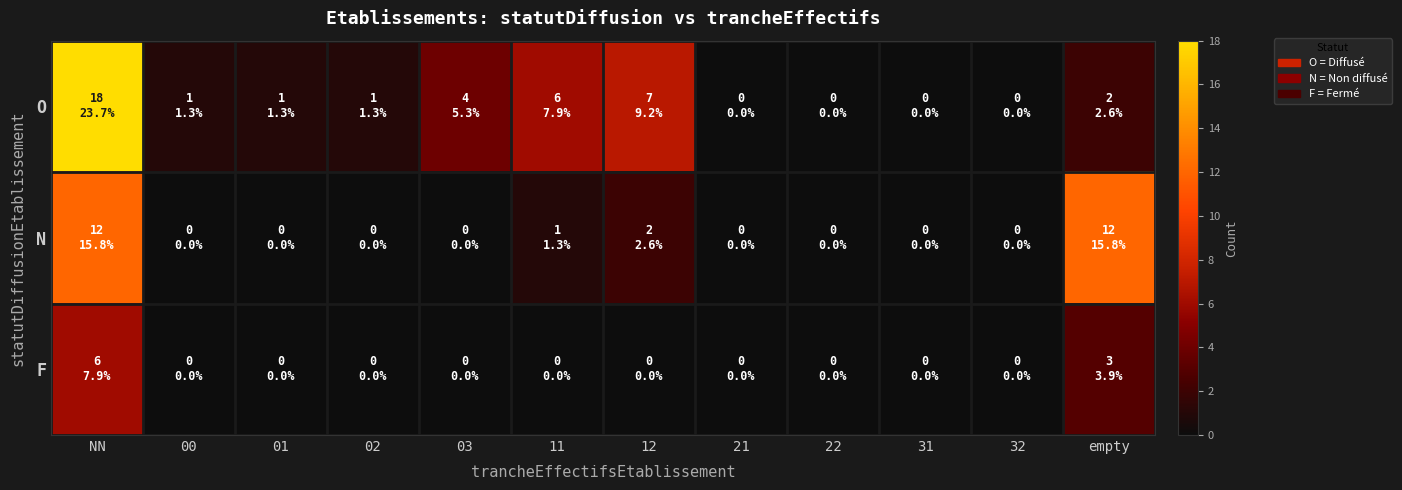

Which has a higher value, 21 or 11?

11